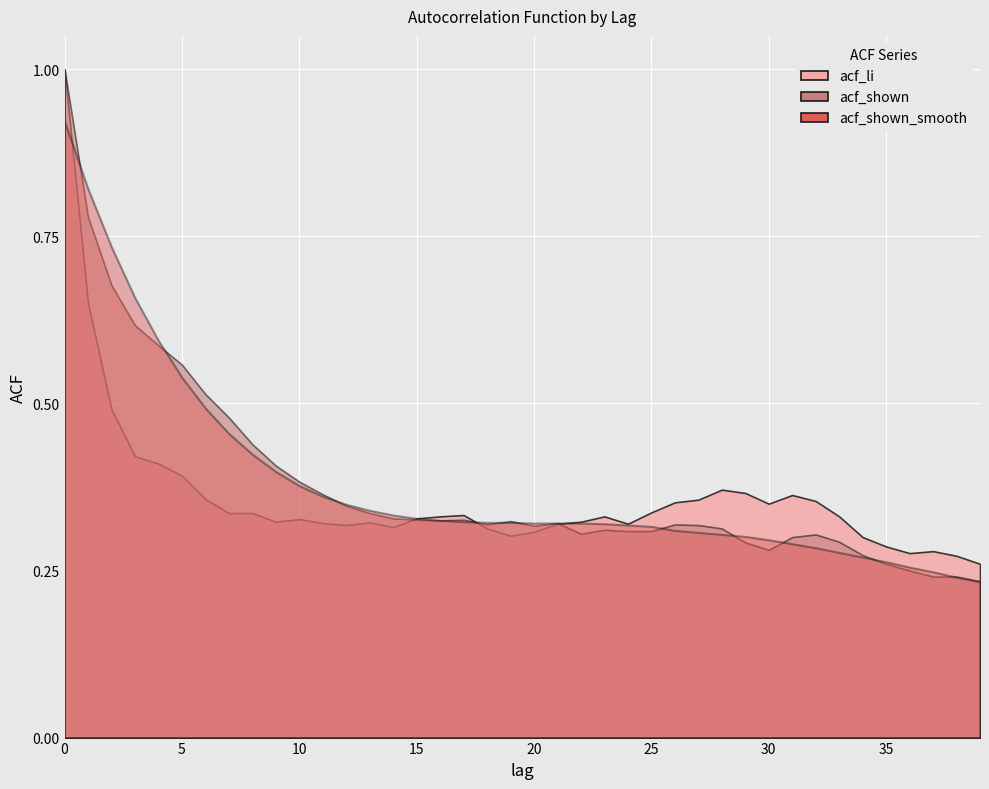

Read the acf_li value at 30.

0.3